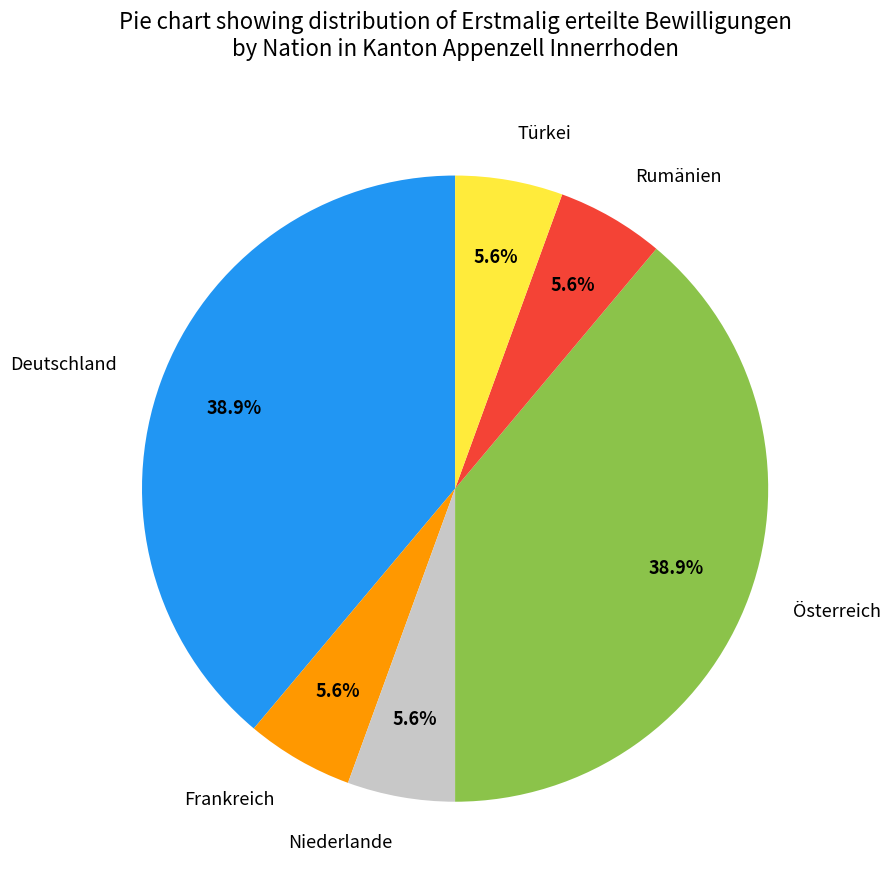

To the nearest percent, what is the average slice percentage?

17%